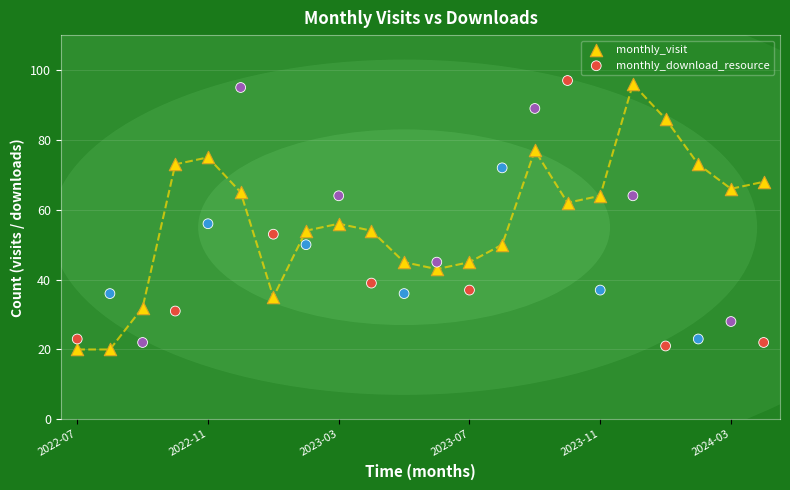

Across all data points, what is the range of Y values (max minus min)?

77